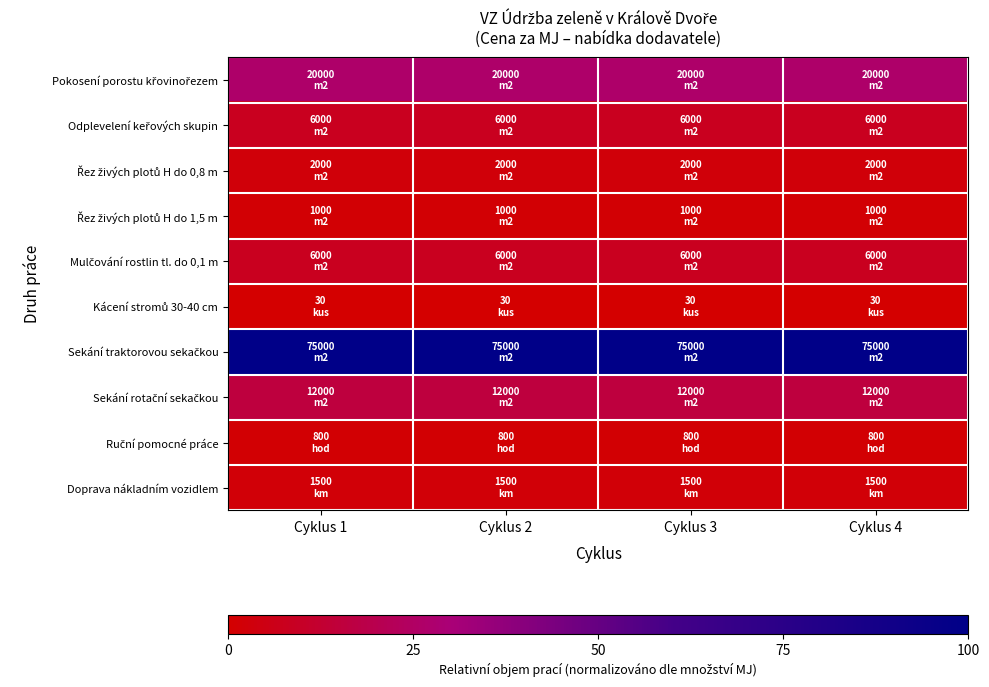

Count the number of data series in this chart.

10